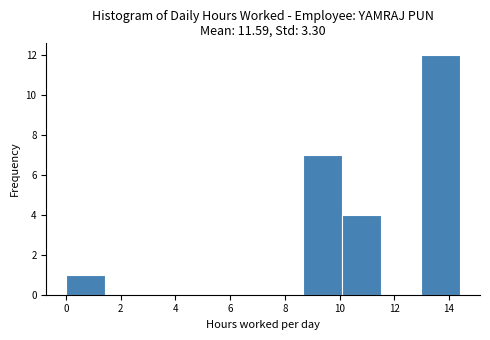

How tall is the bar that spans 13.0 to 14.4 on the x-axis? Neither the bar edges nor the heights are printed on the chart, so give them approximately, as read against the axes.

12